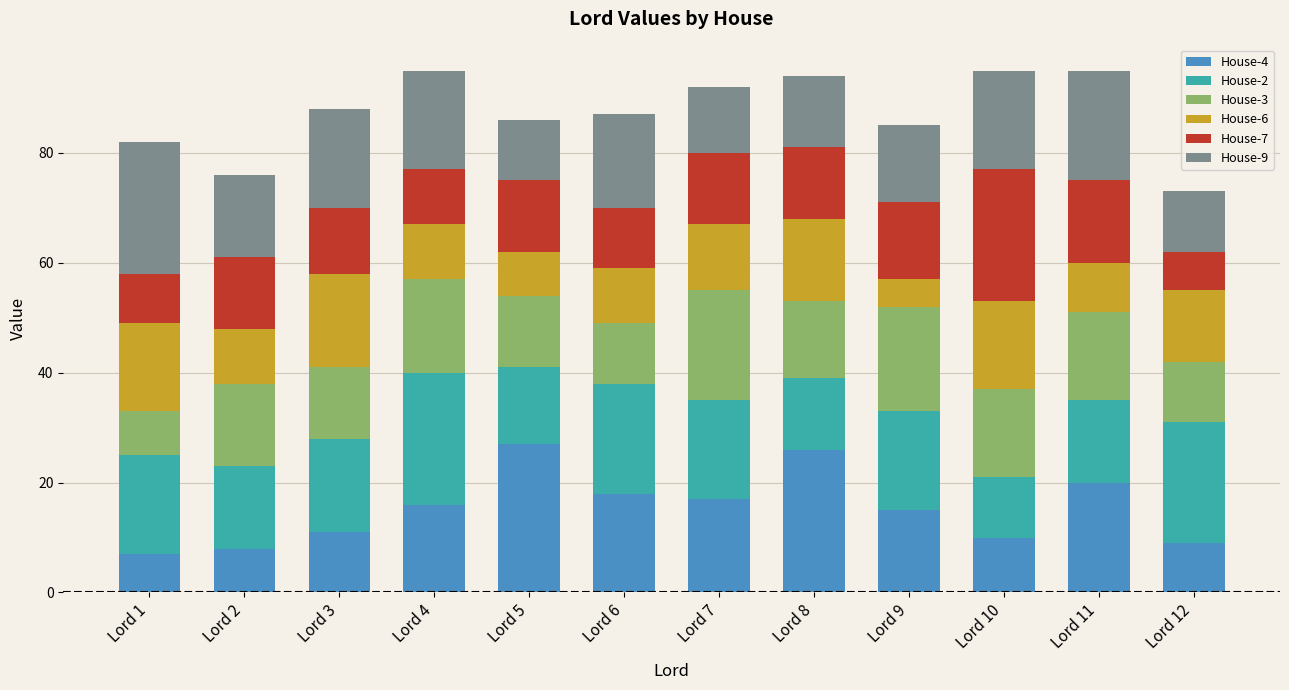

What is the difference between the maximum and minimum values in the House-4 series?

20